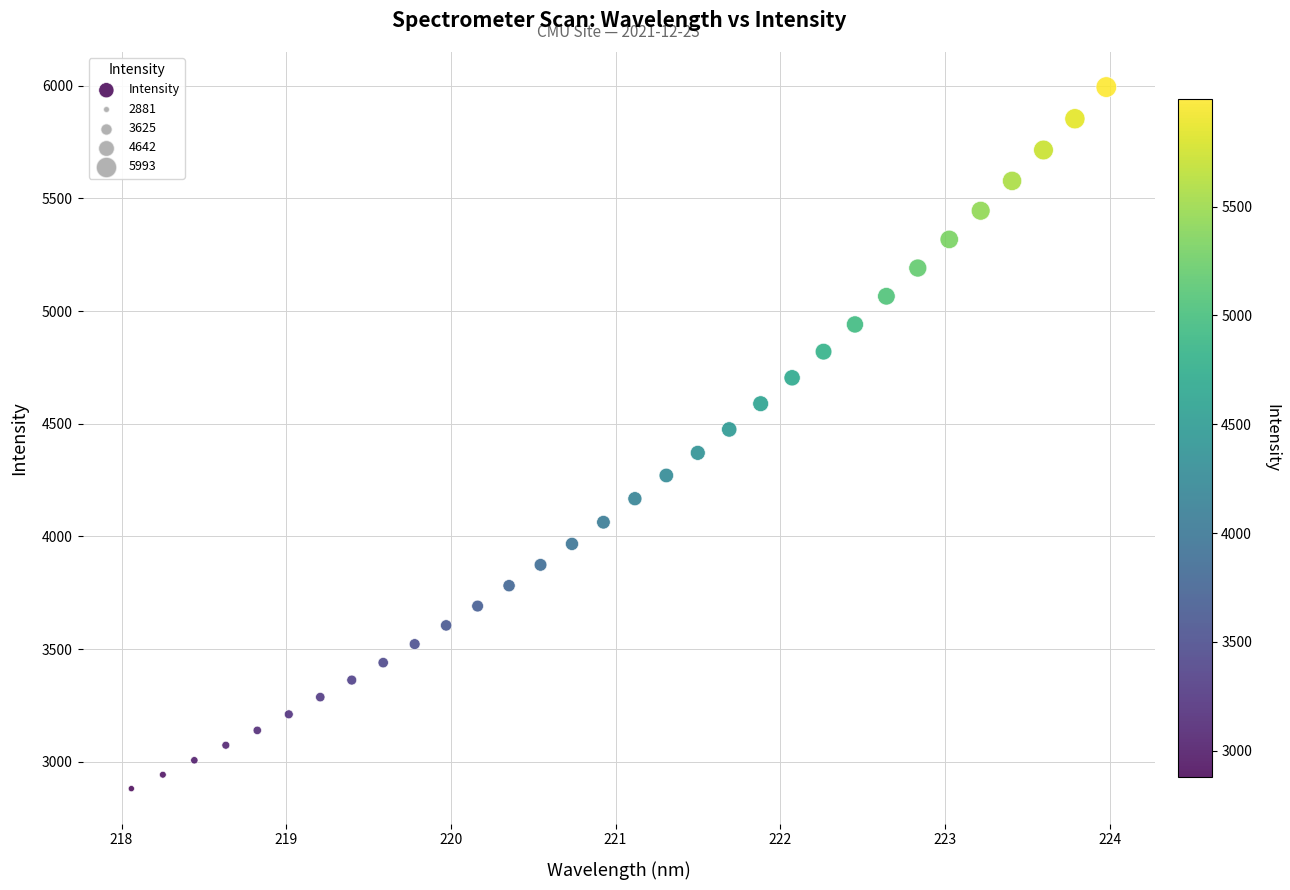

What is the range of X values (max minus min)?

5.9